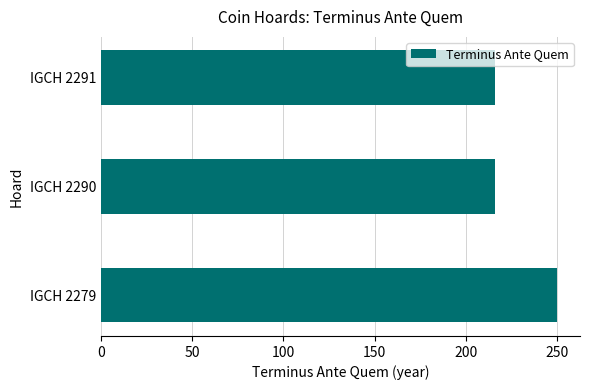

Reading bottom to top, what are all the values shown in this chart?

250	216	216